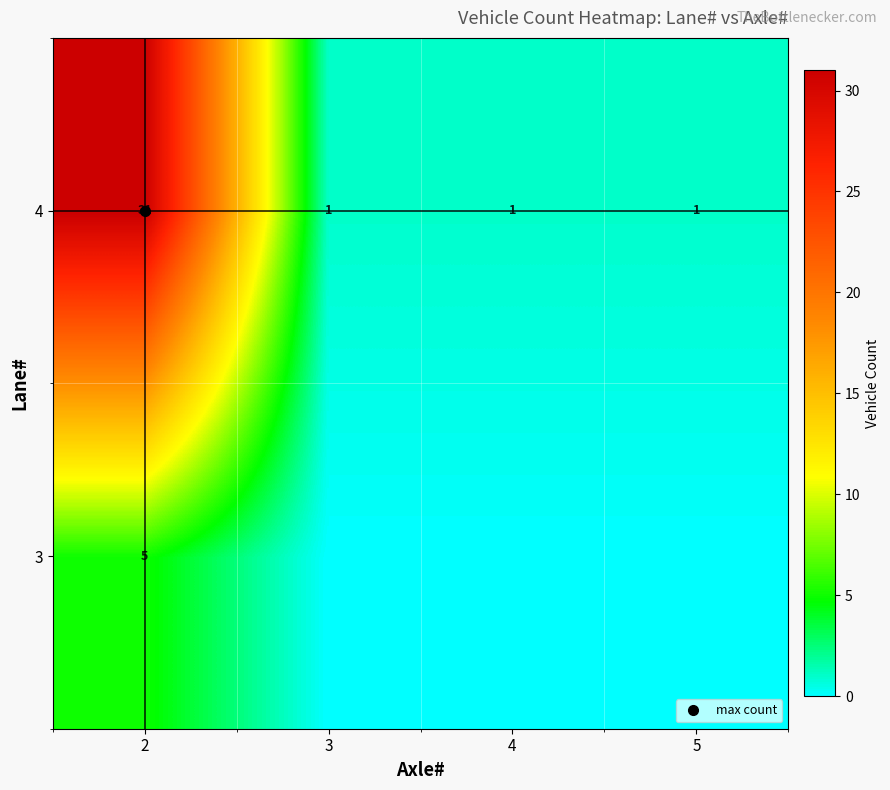

Is it true that 3 equals -3 at 5?

False